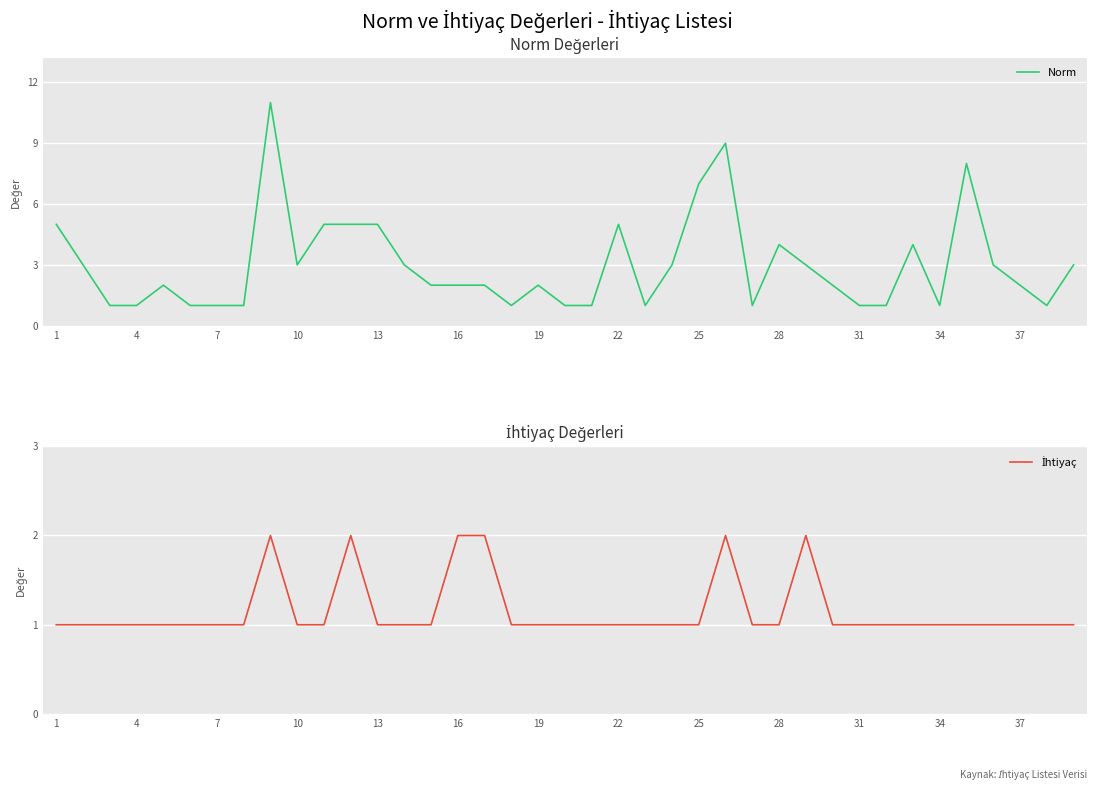

Which series has the widest spread of values?

Norm